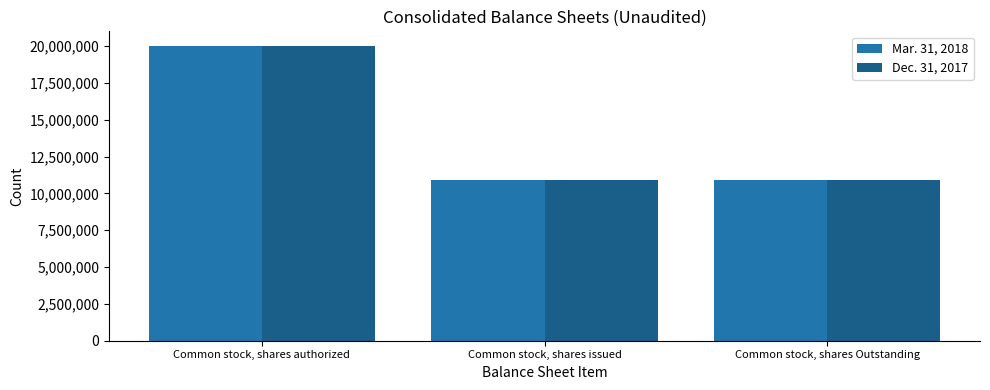

Is the value of Dec. 31, 2017 at Common stock, shares authorized greater than the value of Mar. 31, 2018 at Common stock, shares issued?

Yes